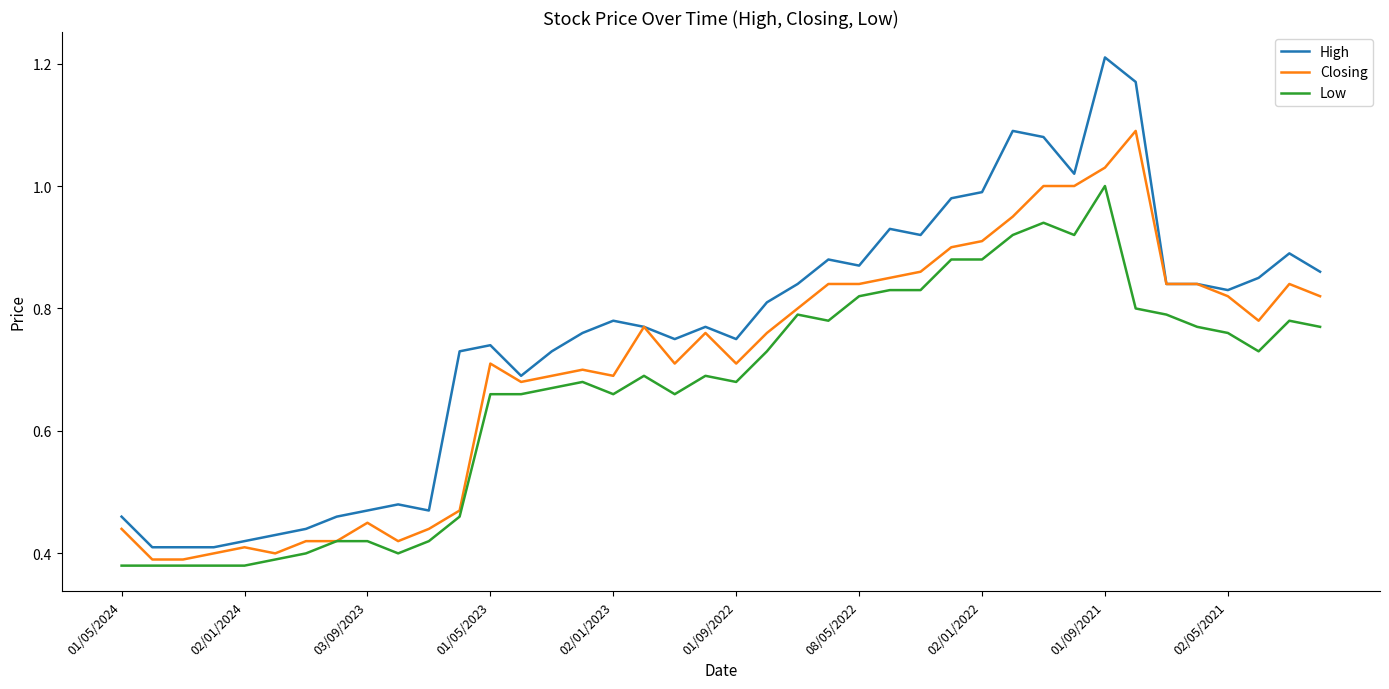

List the series in order of their peak value, lowest first.

Low, Closing, High